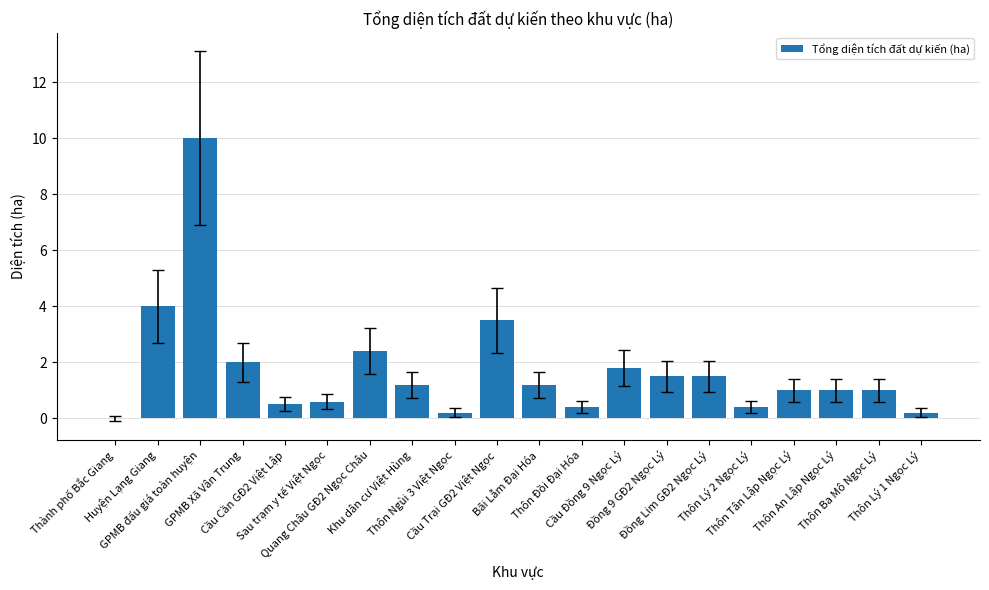

Is it true that the value at GPMB Xã Vân Trung is 2.0?

True